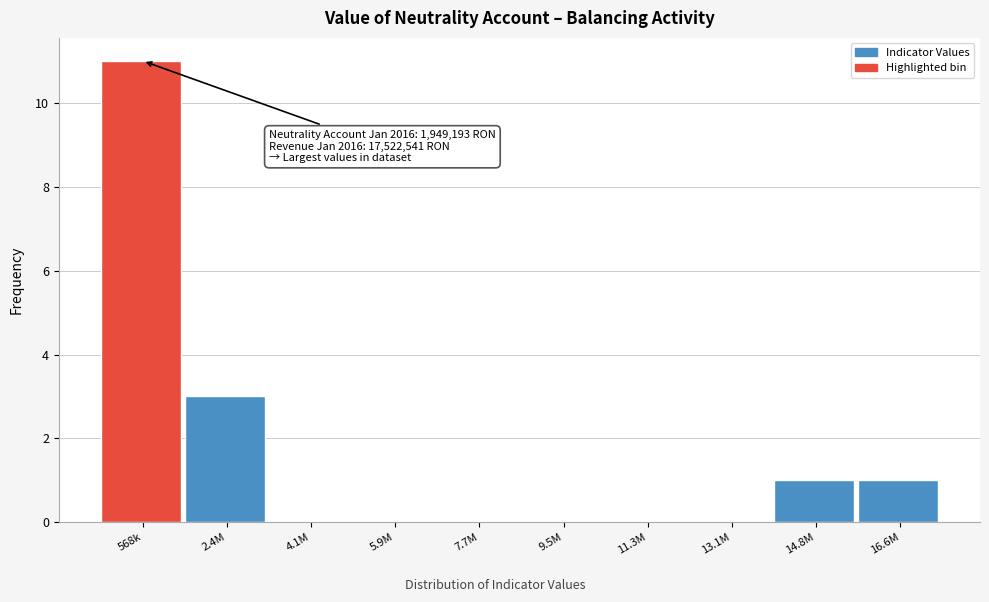

Reading left to right, what are all the values shown in this chart?

568k=11	2.4M=3	4.1M=0	5.9M=0	7.7M=0	9.5M=0	11.3M=0	13.1M=0	14.8M=1	16.6M=1